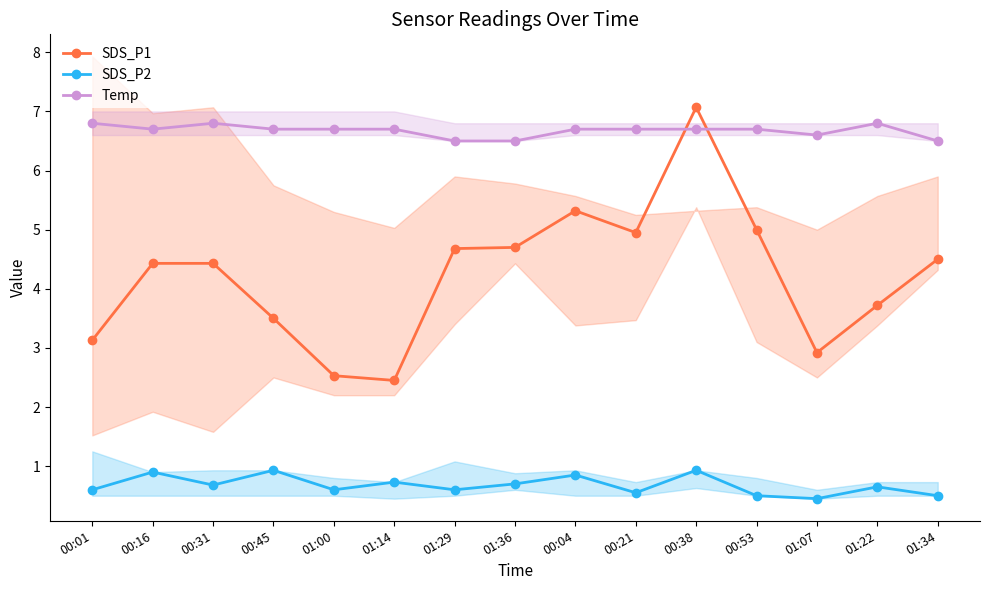

What is the difference between the SDS_P2 values at 01:14 and 01:00?

0.1